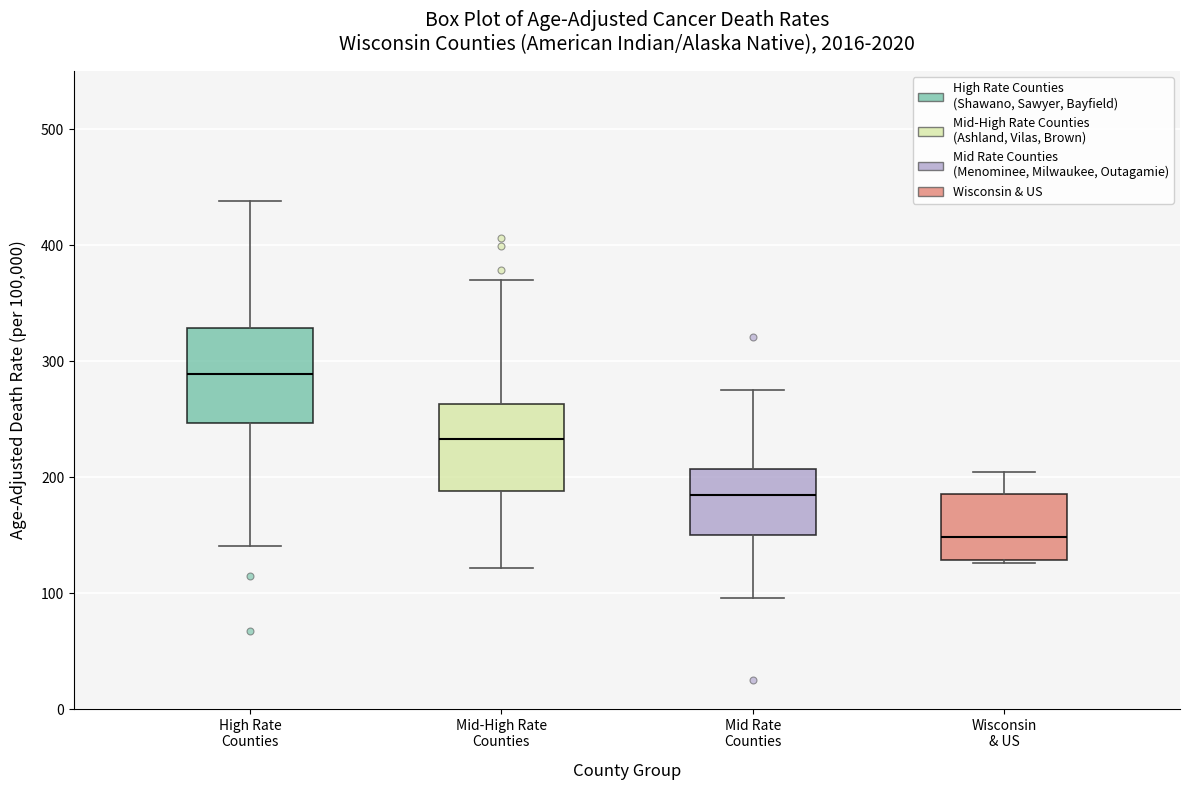

Reading left to right, read every box against the y-axis: the position of its median line, the range the box covers, and the ends of its whiskers. The values are not printed on the chart, so give them approximately, as read against the axis.

High Rate Counties: median 290, box 250 to 330, whiskers 140 to 440
Mid-High Rate Counties: median 230, box 190 to 260, whiskers 120 to 370
Mid Rate Counties: median 180, box 150 to 210, whiskers 100 to 280
Wisconsin & US: median 150, box 130 to 190, whiskers 130 to 200